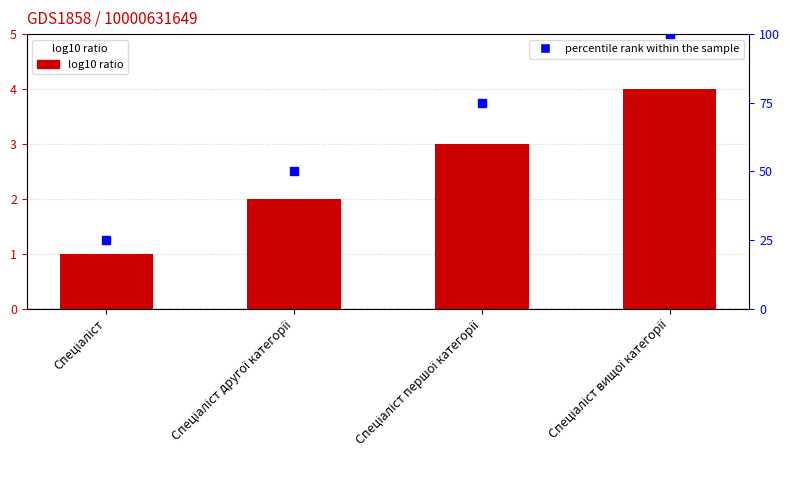

What is the change in value from Спеціаліст to Спеціаліст другої категорії?

+1